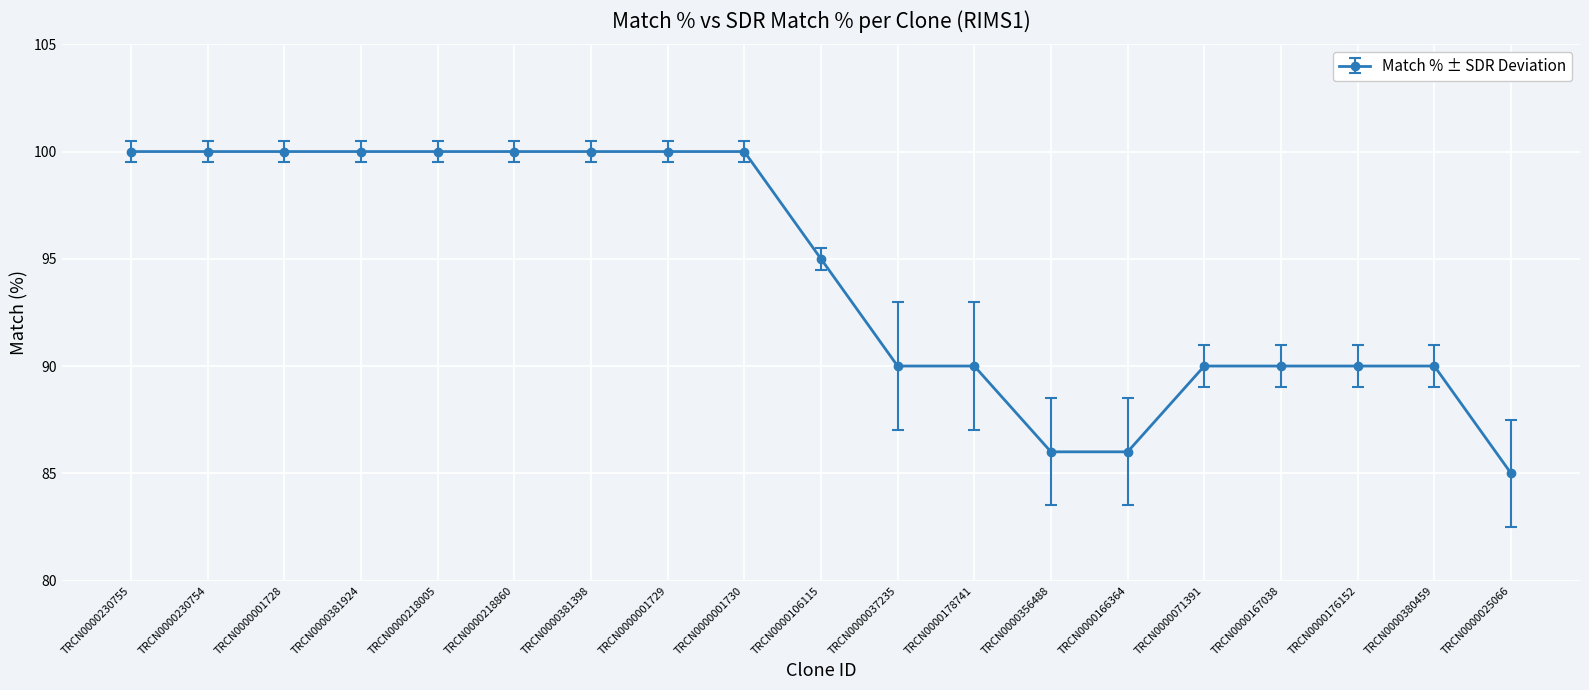

Reading right to left, transcribe all the data shown in this chart.

TRCN0000025066=85	TRCN0000380459=90	TRCN0000176152=90	TRCN0000167038=90	TRCN0000071391=90	TRCN0000166364=86	TRCN0000356488=86	TRCN0000178741=90	TRCN0000037235=90	TRCN0000106115=95	TRCN0000001730=100	TRCN0000001729=100	TRCN0000381398=100	TRCN0000218860=100	TRCN0000218005=100	TRCN0000381924=100	TRCN0000001728=100	TRCN0000230754=100	TRCN0000230755=100